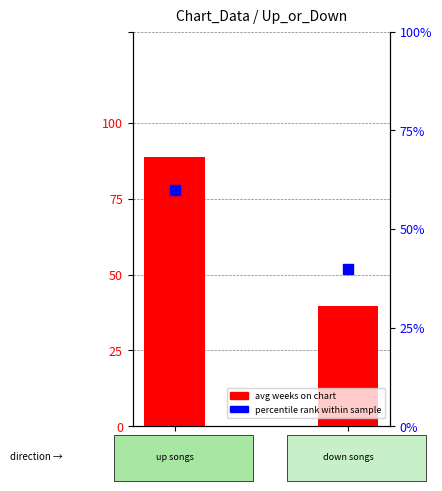

Which series reaches the minimum Y coordinate?

avg weeks on chart